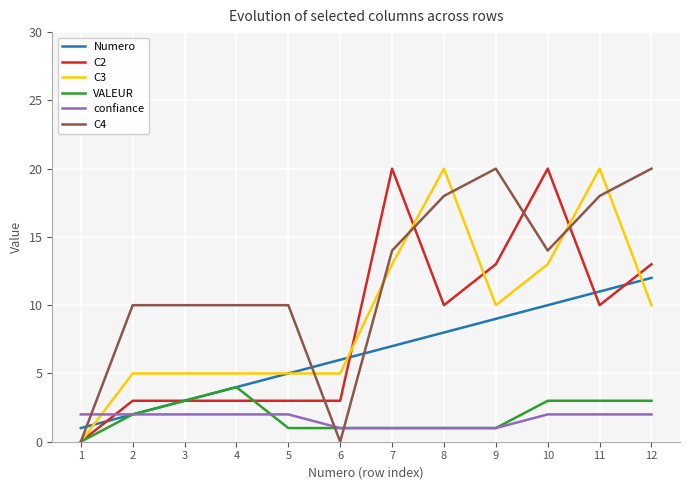

Where do Numero and C4 first cross each other?

1 and 2